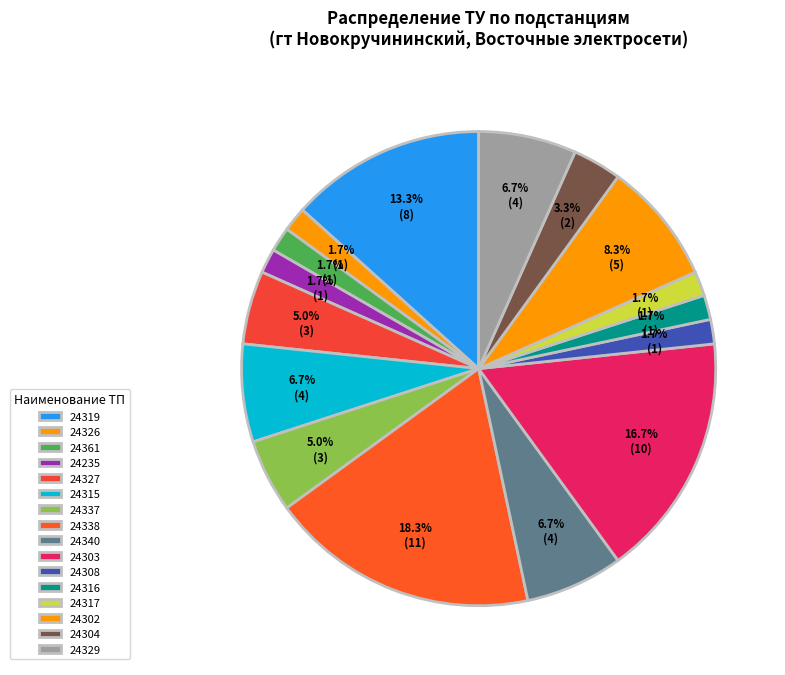

How many segments does this pie chart have?

16